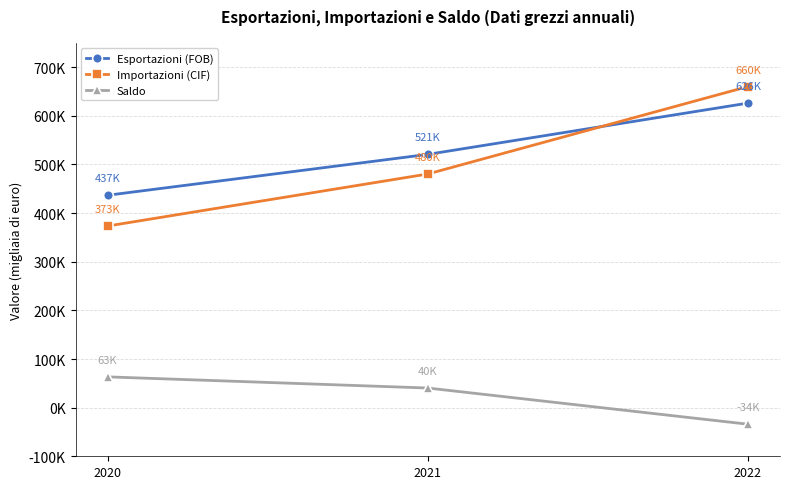

Rank the series by their maximum value, from highest to lowest.

Importazioni (CIF), Esportazioni (FOB), Saldo